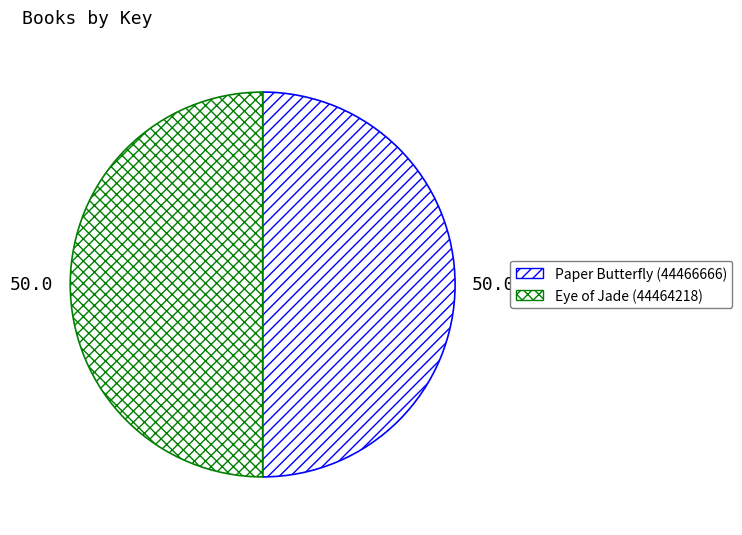

Which category has the biggest portion of the pie?

Paper Butterfly